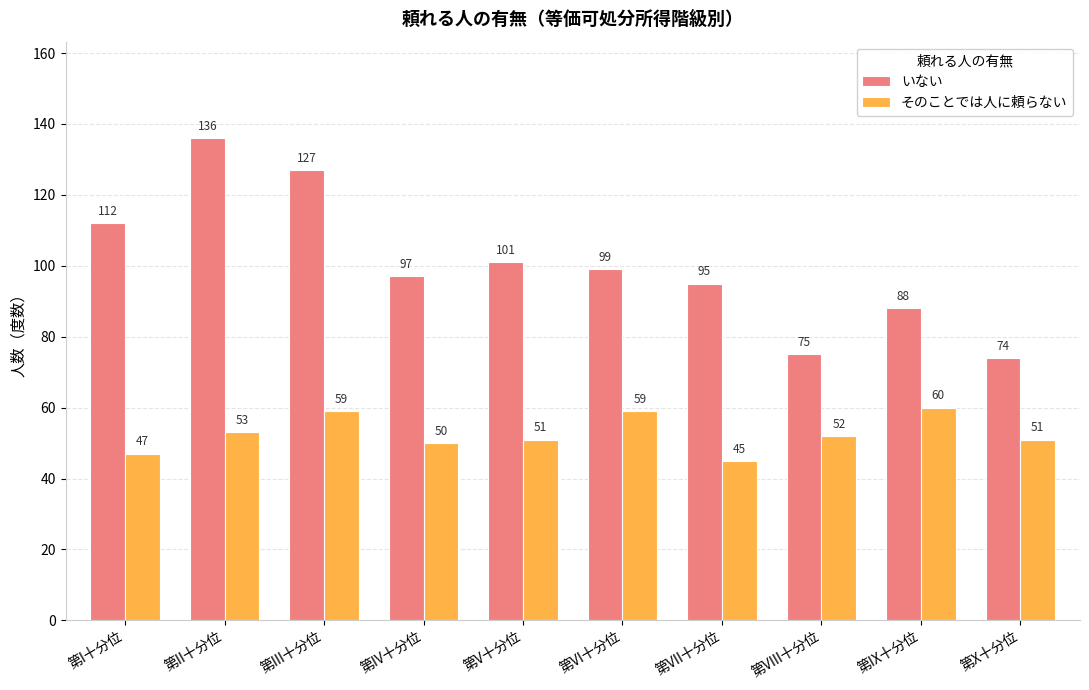

At which label does いない first exceed 99?

第I十分位